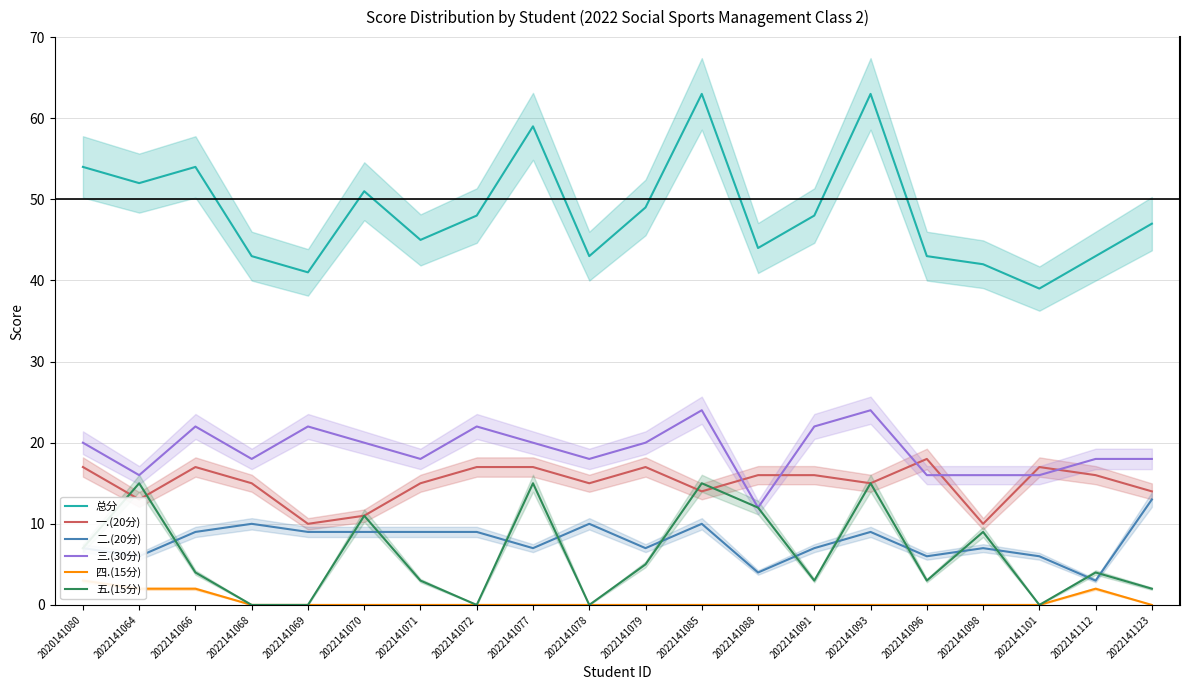

Is it true that 二.(20分) equals 6 at 2022141070?

False